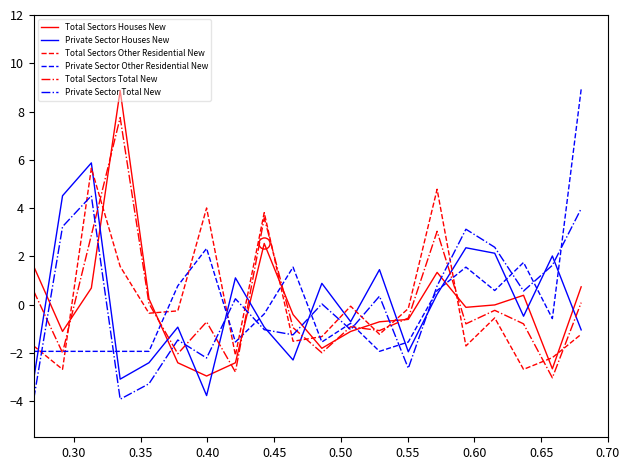

What is the minimum value shown in the chart?

-3.9